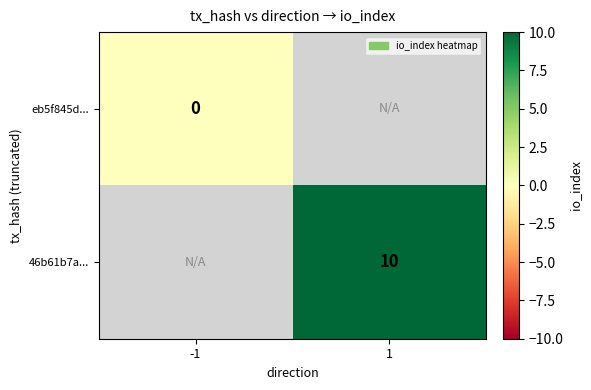

True or false: 46b61b7a... has a value of 14.7 at 1.

False